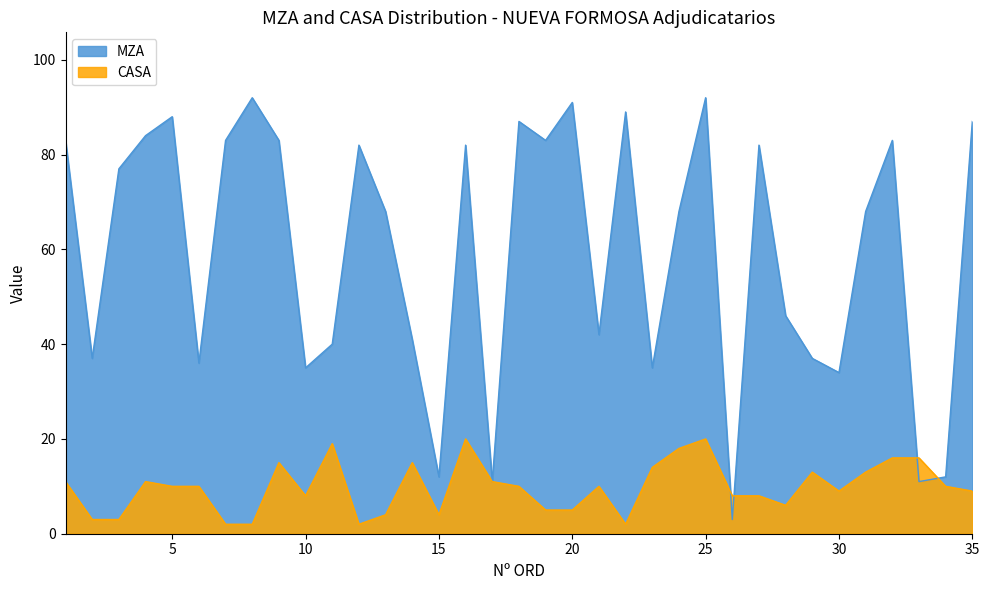

At which label does CASA first exceed 10?

1